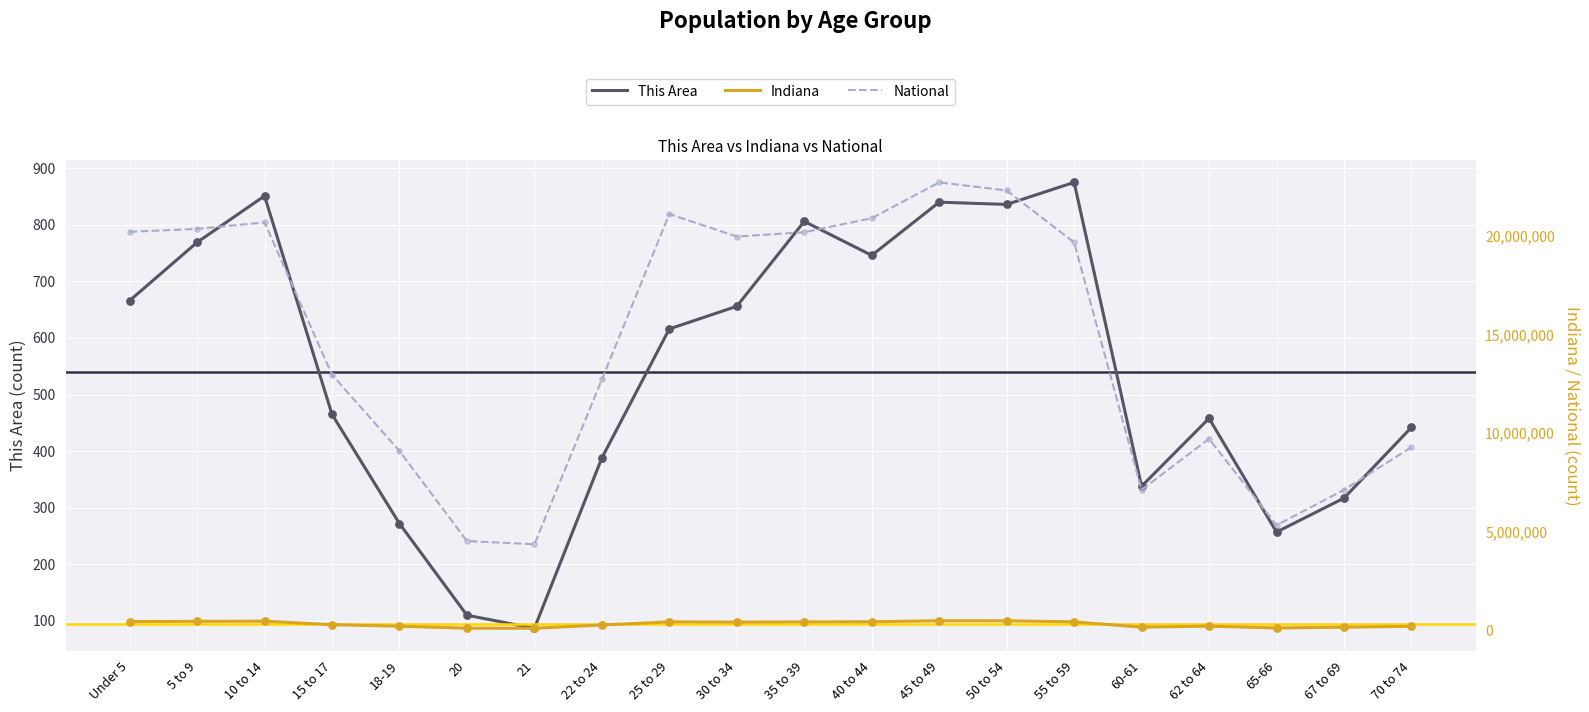

At which category is the sum across all series the highest?

45 to 49